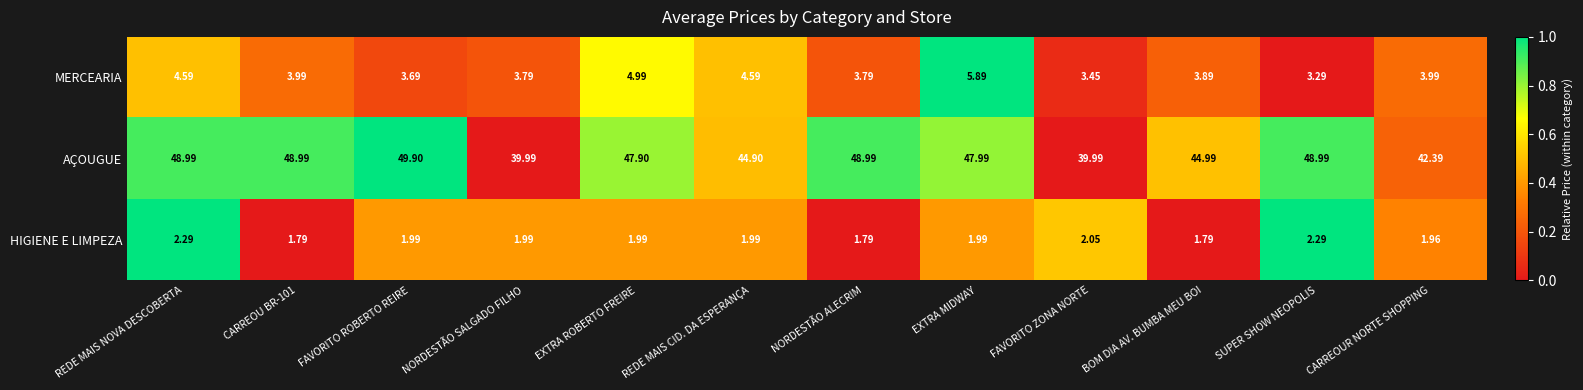

Which series has the widest spread of values?

AÇOUGUE